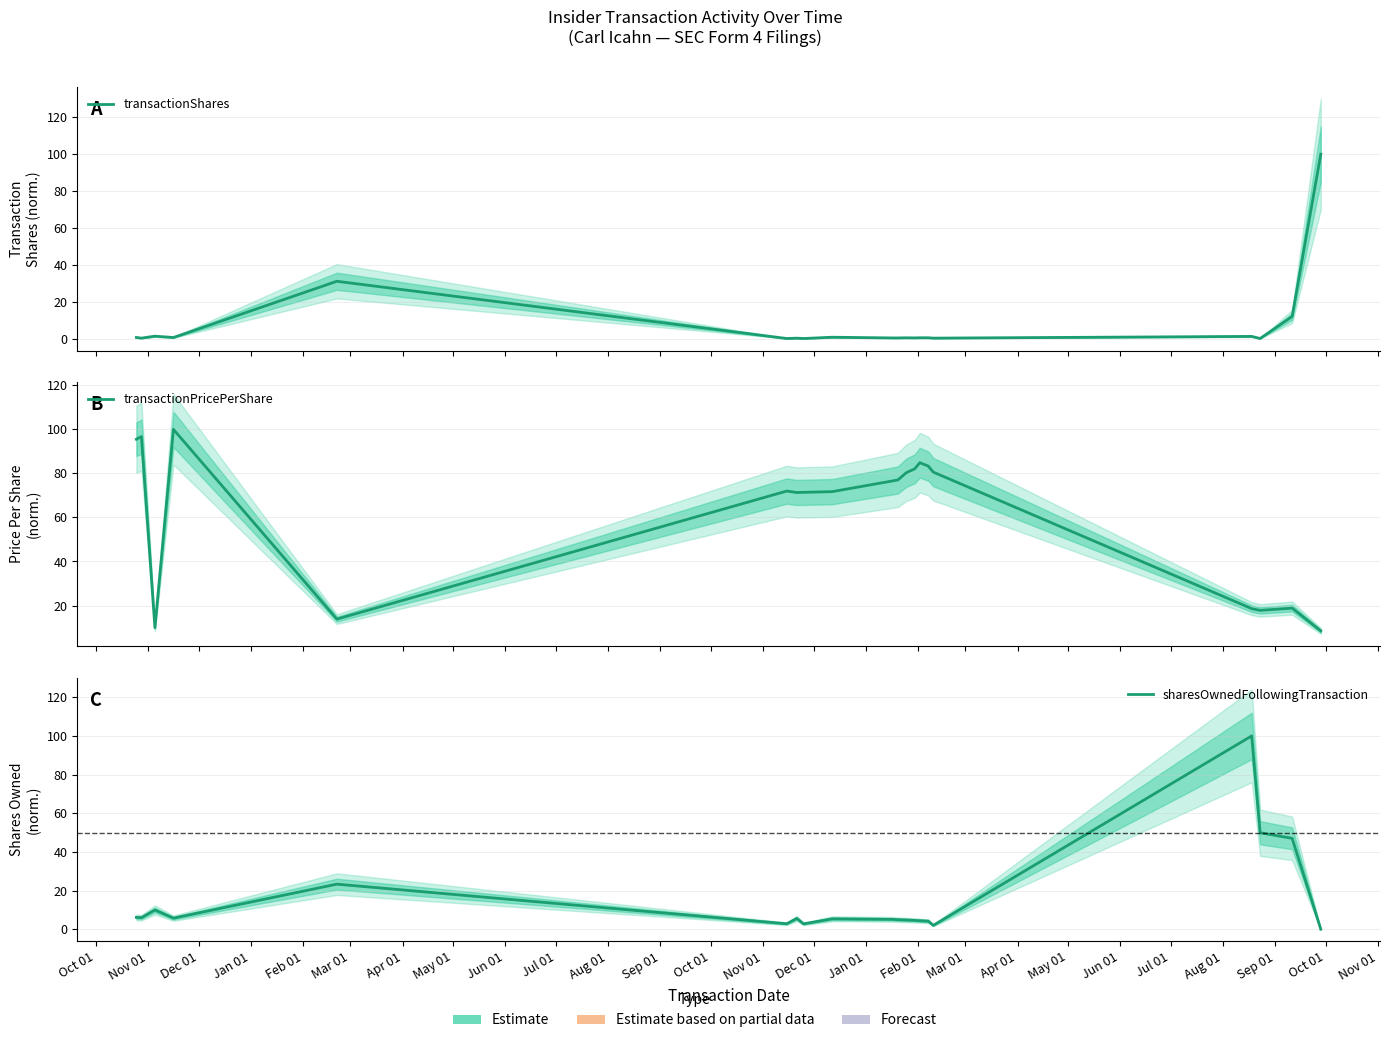

What is the highest value of the transactionShares series?

100.0